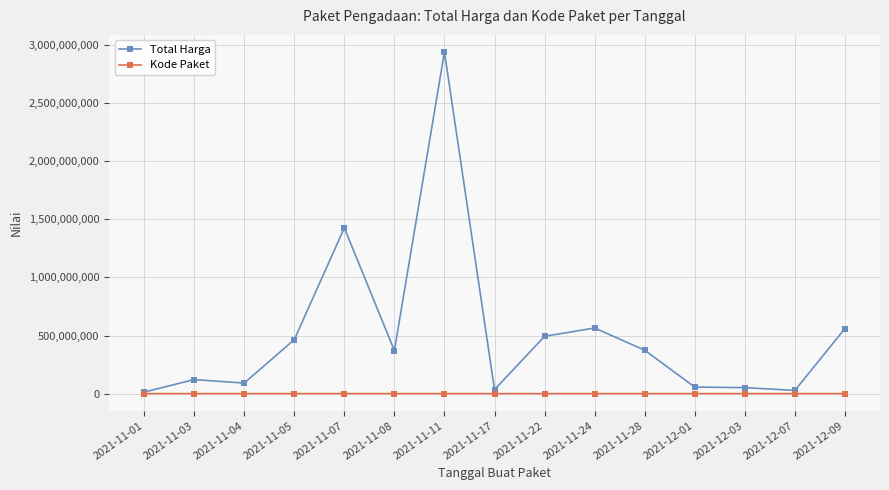

What is the greatest value displayed?

2939563240